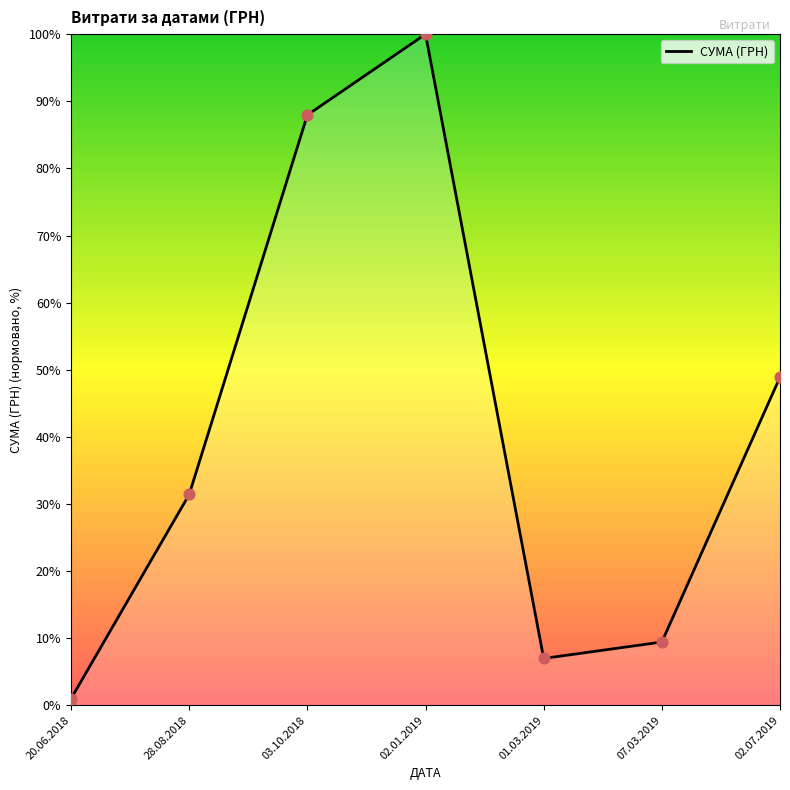

Which has a higher value, 02.01.2019 or 07.03.2019?

02.01.2019